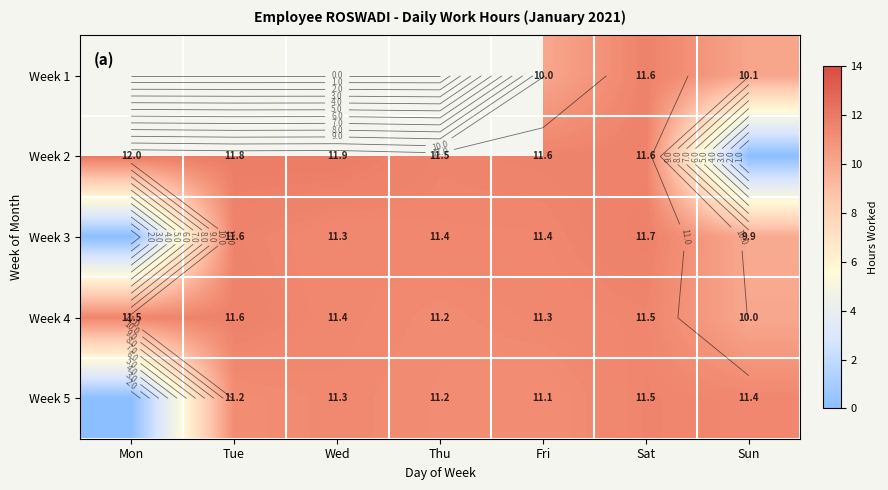

What is the approximate value of Week 4 at Sat?

11.5